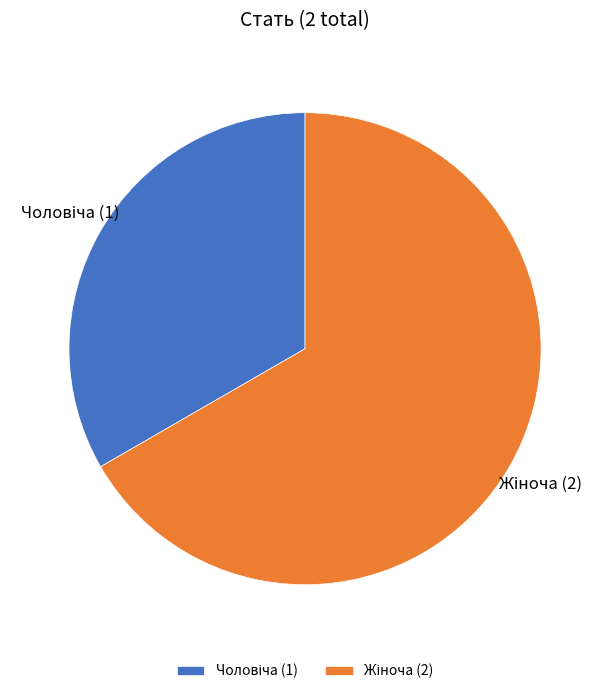

Is there a majority slice in this chart?

Yes